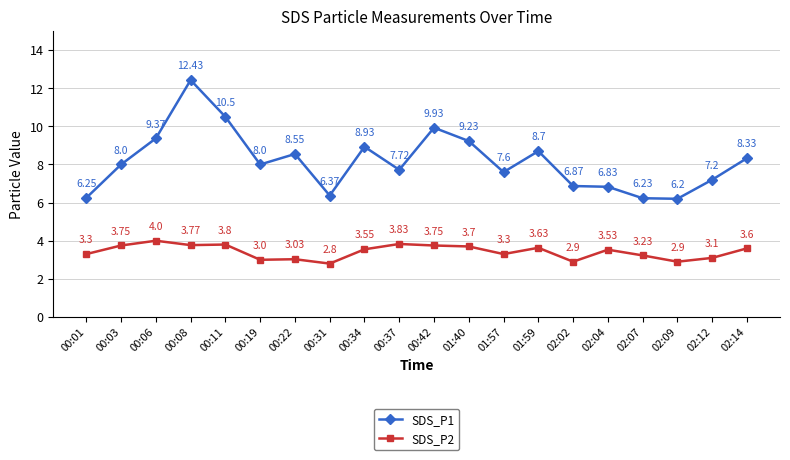

What is the spread (max minus min) of values at 01:59?

5.1